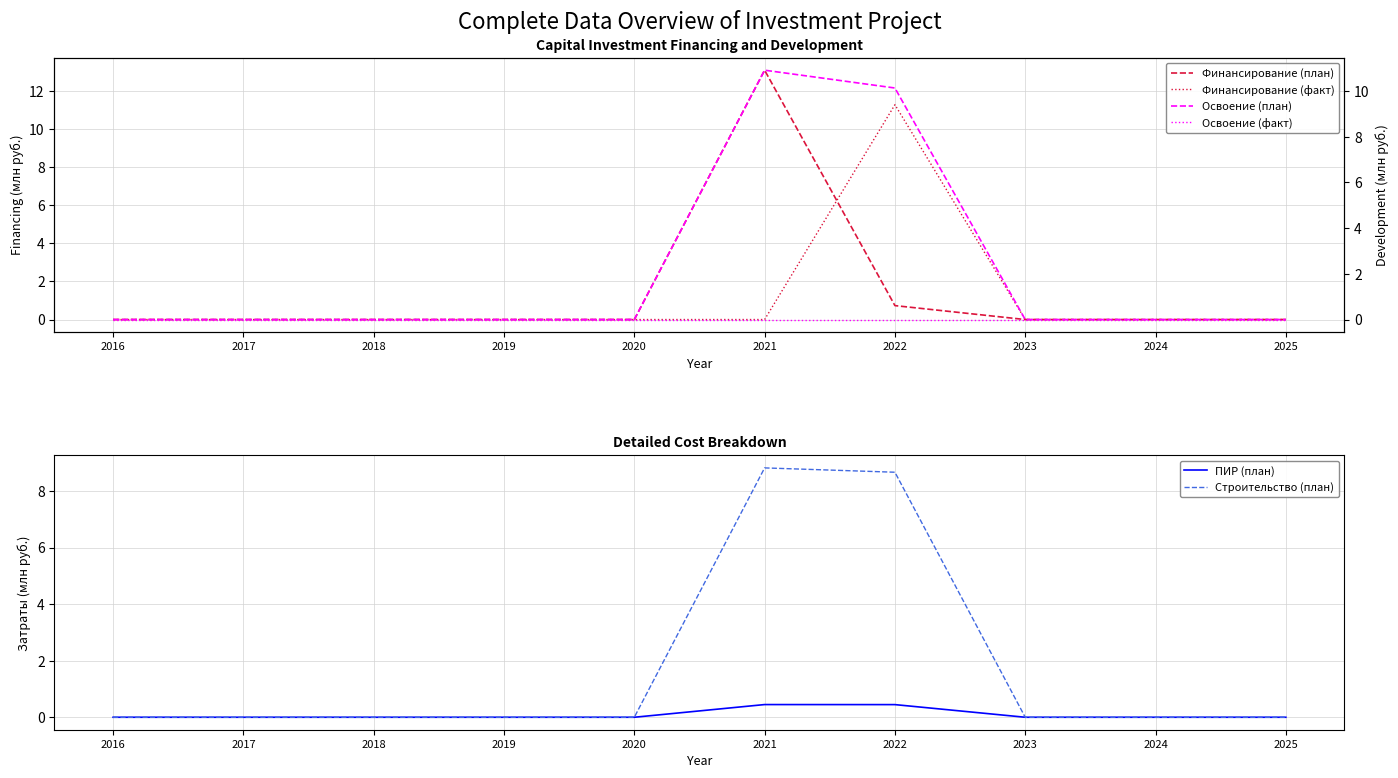

At which category does Строительство (план) reach its first local peak?

2021